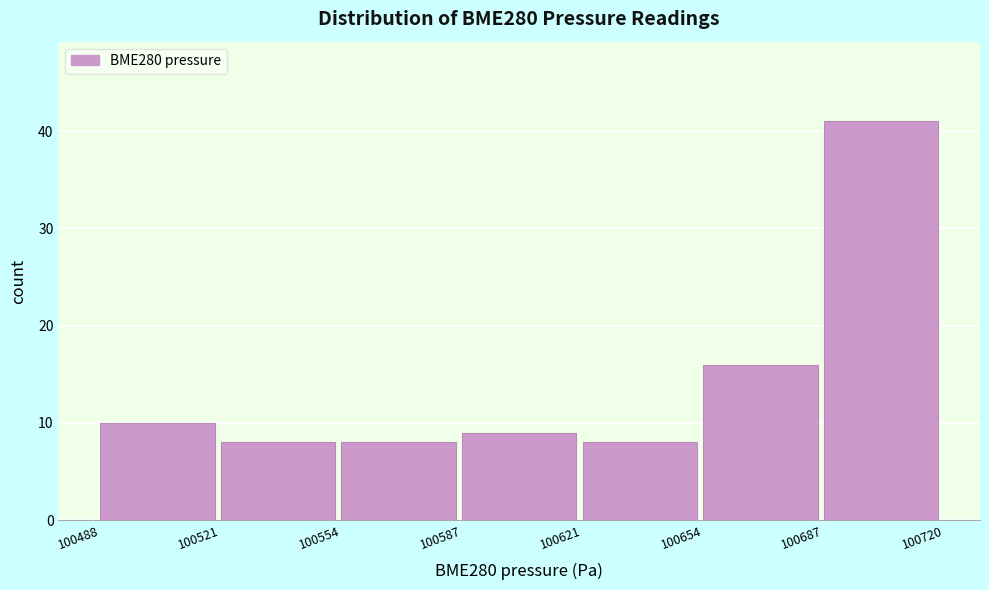

How tall is the bar that spans 100554 to 100587 on the x-axis? The values are not printed on the chart, so give them approximately, as read against the axis.

8